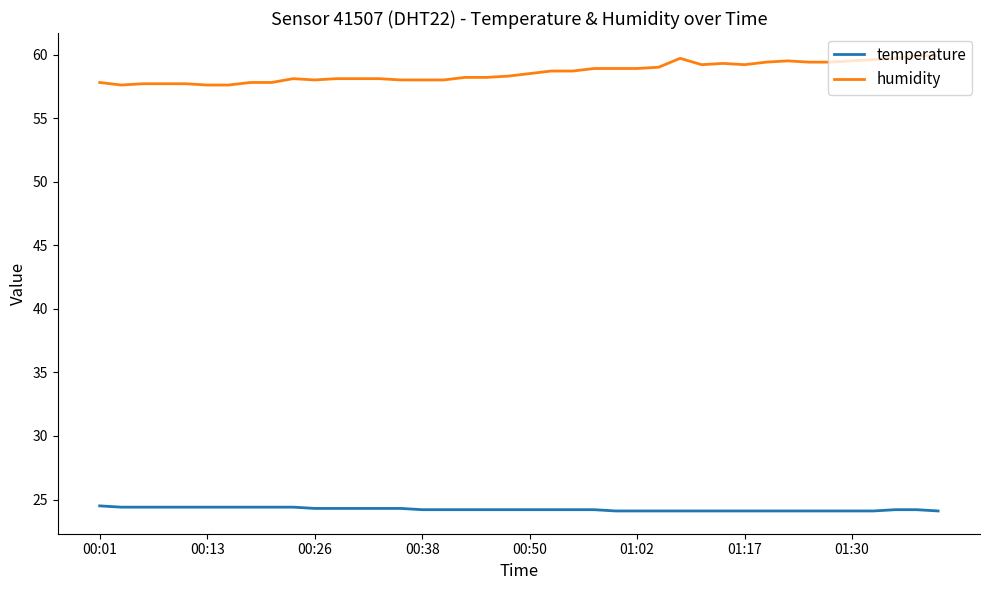

True or false: temperature and humidity cross at least once.

False